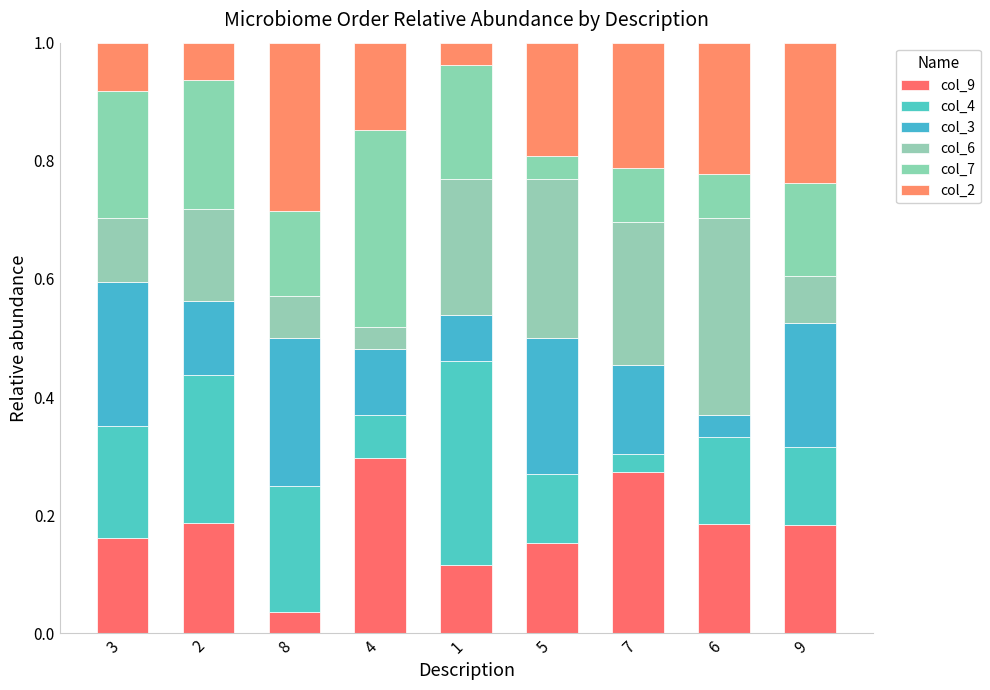

What is the total value across all series at 7?

1.0